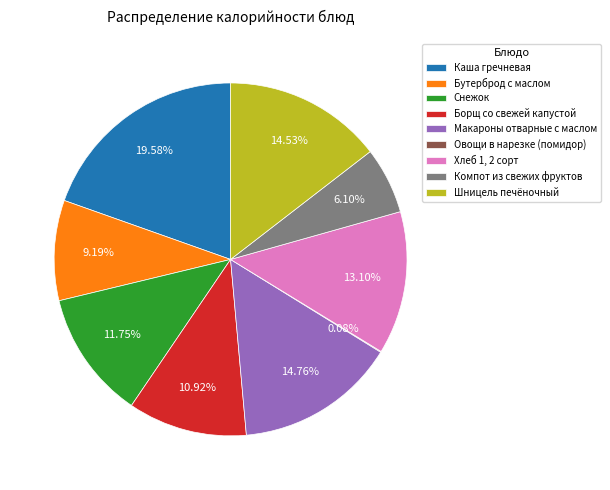

Which category has the biggest portion of the pie?

Каша гречневая